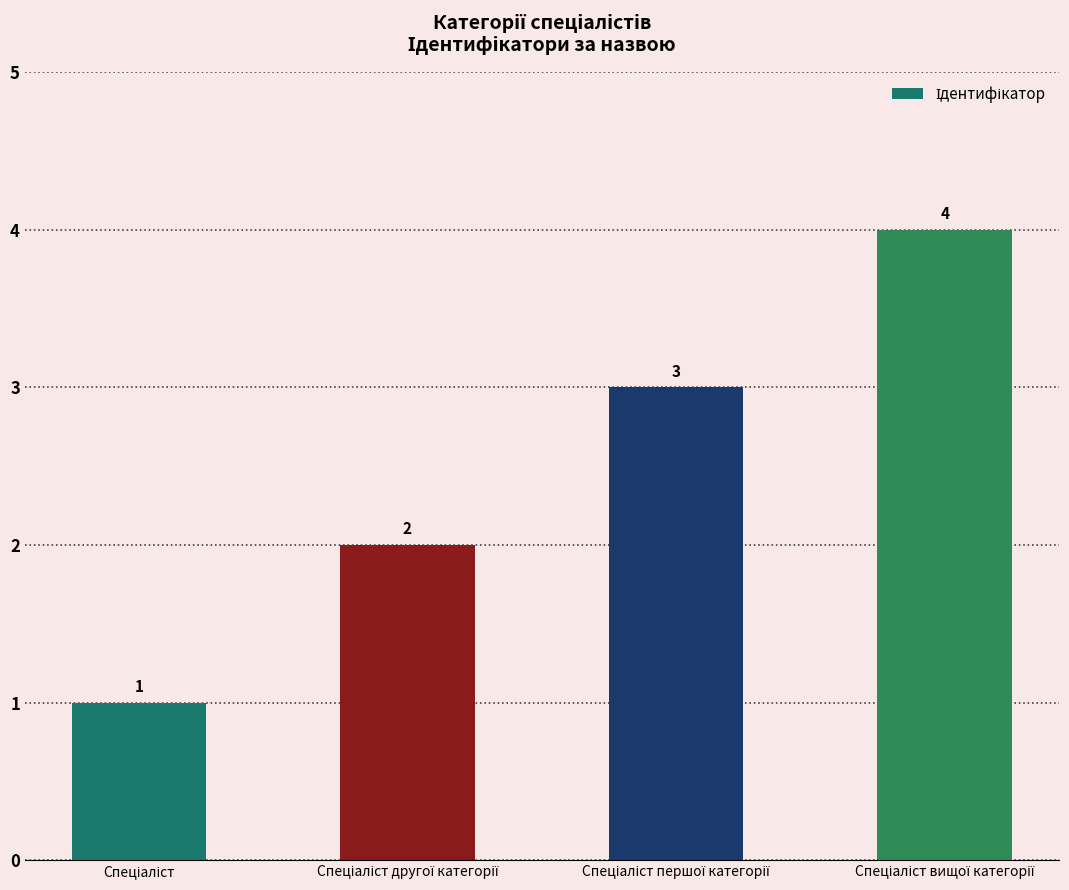

What is the difference between the maximum and minimum values?

3